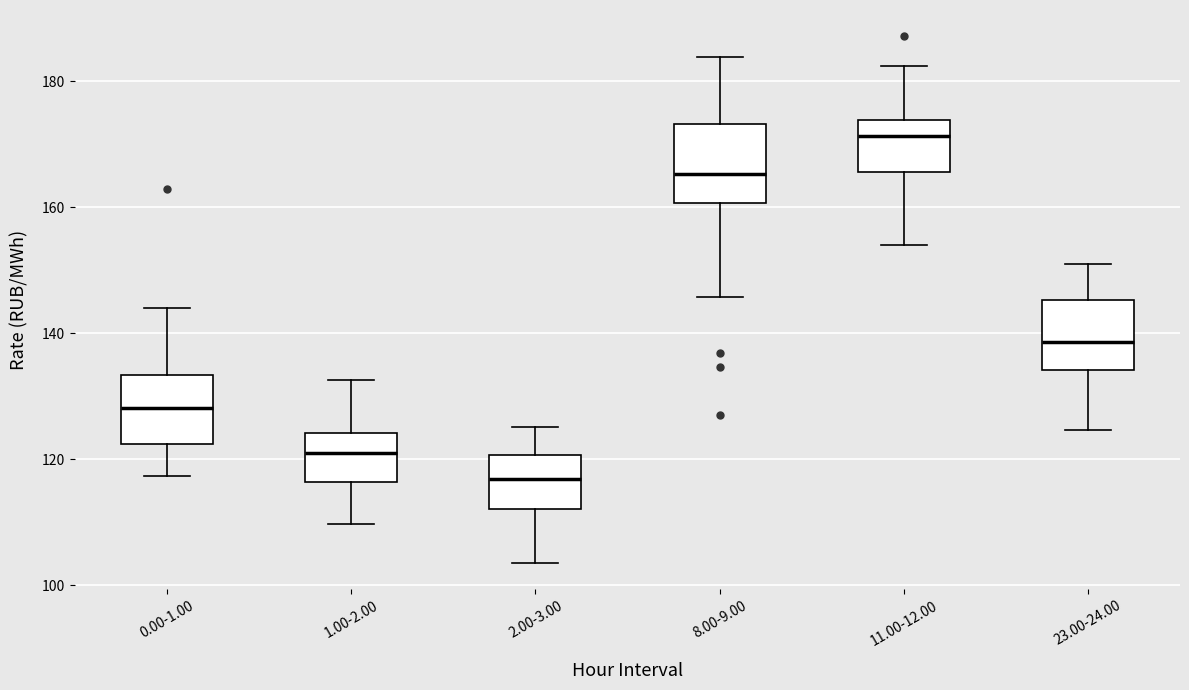

Which box has the lowest median line?

2.00-3.00